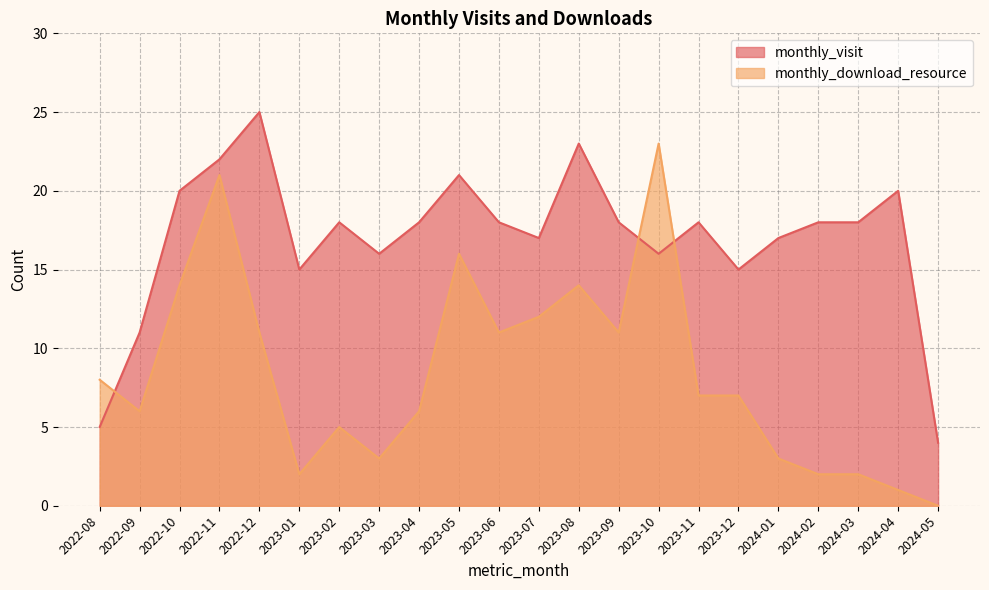

Reading right to left, list all the values displayed in this chart.

monthly_visit: 4	20	18	18	17	15	18	16	18	23	17	18	21	18	16	18	15	25	22	20	11	5
monthly_download_resource: 0	1	2	2	3	7	7	23	11	14	12	11	16	6	3	5	2	11	21	14	6	8